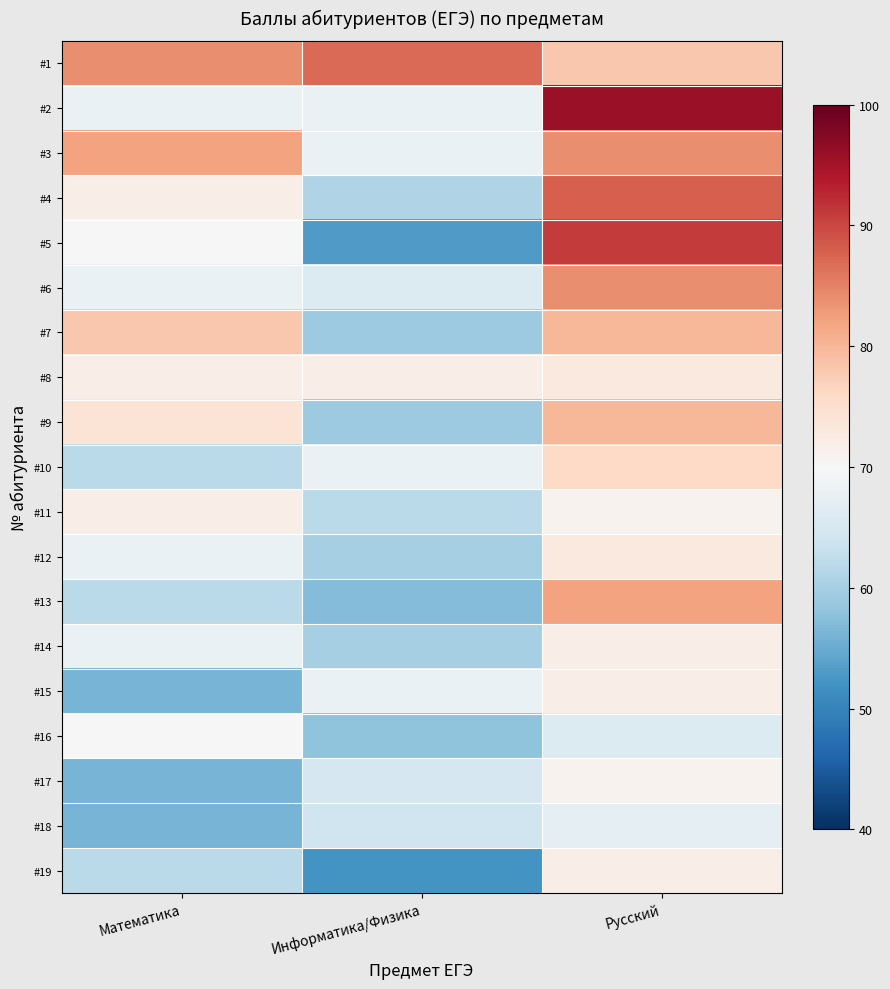

Reading right to left, extract all data points from this chart.

#1: Русский=78	Информатика/Физика=87	Математика=84
#2: Русский=96	Информатика/Физика=68	Математика=68
#3: Русский=84	Информатика/Физика=68	Математика=82
#4: Русский=88	Информатика/Физика=61	Математика=72
#5: Русский=91	Информатика/Физика=53	Математика=70
#6: Русский=84	Информатика/Физика=66	Математика=68
#7: Русский=80	Информатика/Физика=59	Математика=78
#8: Русский=73	Информатика/Физика=72	Математика=72
#9: Русский=80	Информатика/Физика=59	Математика=74
#10: Русский=76	Информатика/Физика=68	Математика=62
#11: Русский=71	Информатика/Физика=62	Математика=72
#12: Русский=73	Информатика/Физика=60	Математика=68
#13: Русский=82	Информатика/Физика=57	Математика=62
#14: Русский=72	Информатика/Физика=60	Математика=68
#15: Русский=72	Информатика/Физика=68	Математика=56
#16: Русский=66	Информатика/Физика=58	Математика=70
#17: Русский=71	Информатика/Физика=65	Математика=56
#18: Русский=67	Информатика/Физика=64	Математика=56
#19: Русский=72	Информатика/Физика=52	Математика=62